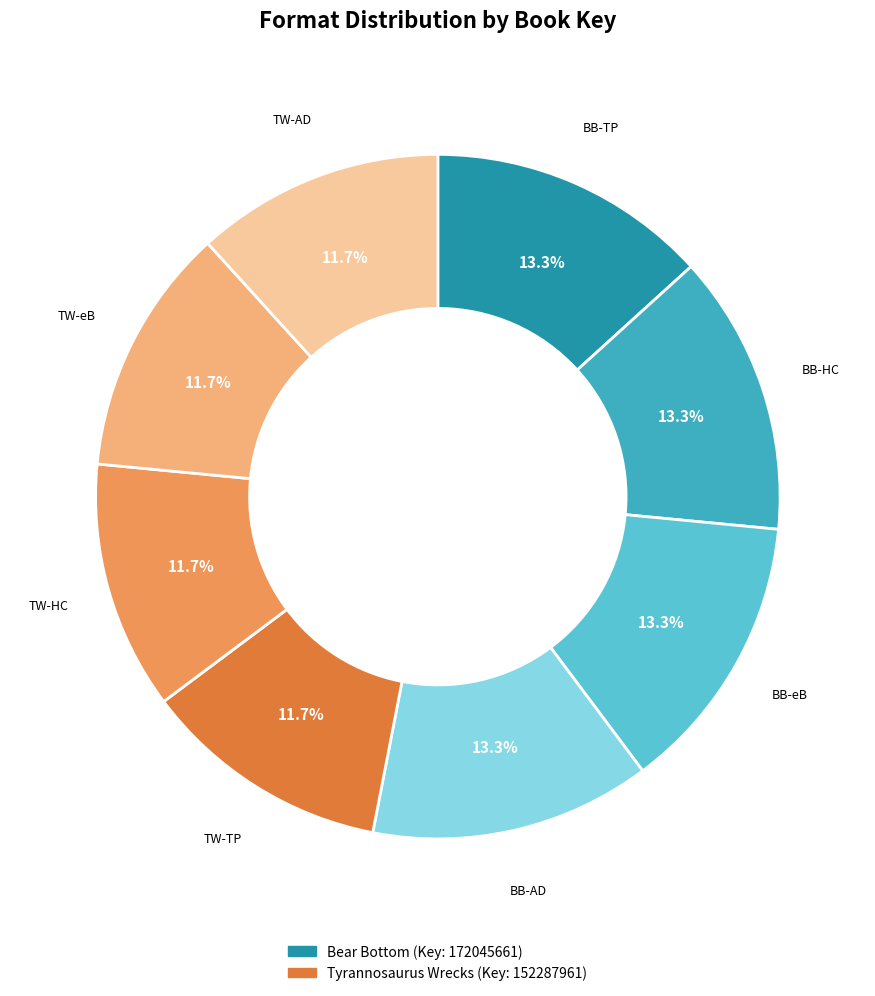

Does any single category account for the majority?

No